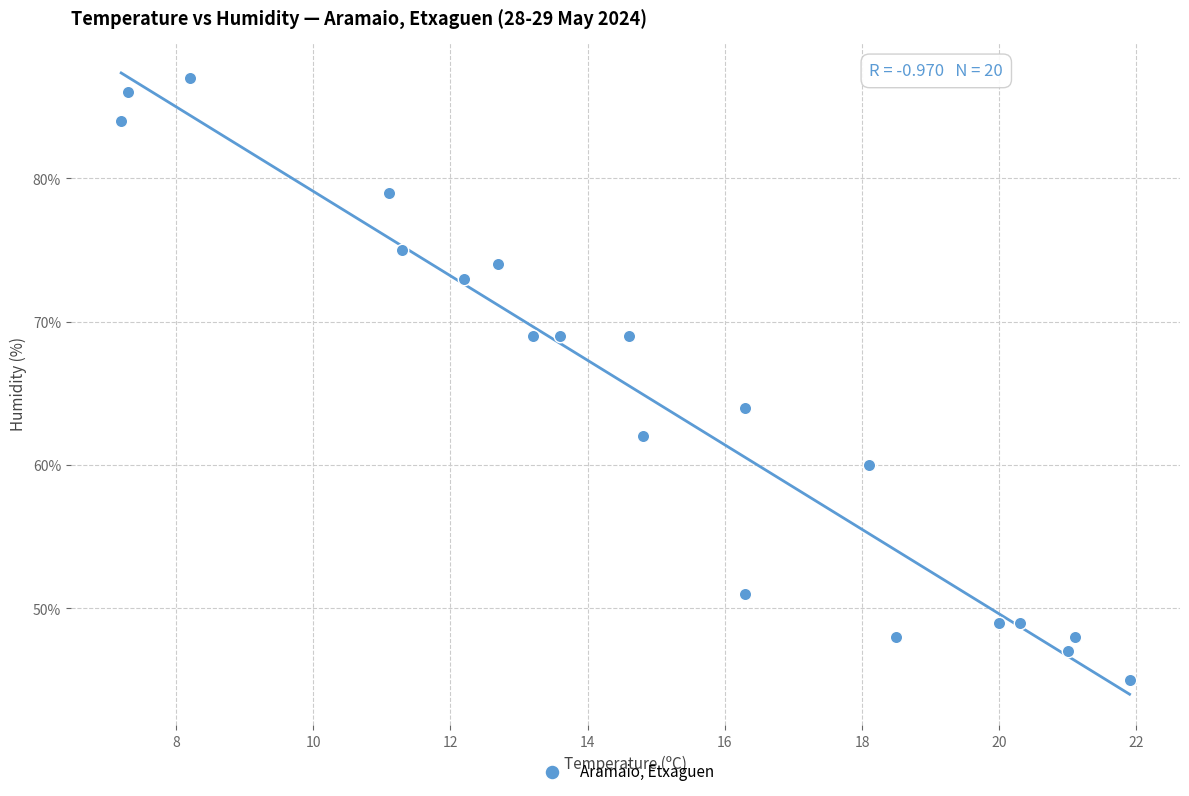

What Y value in the scatter plot is closest to 66?

64